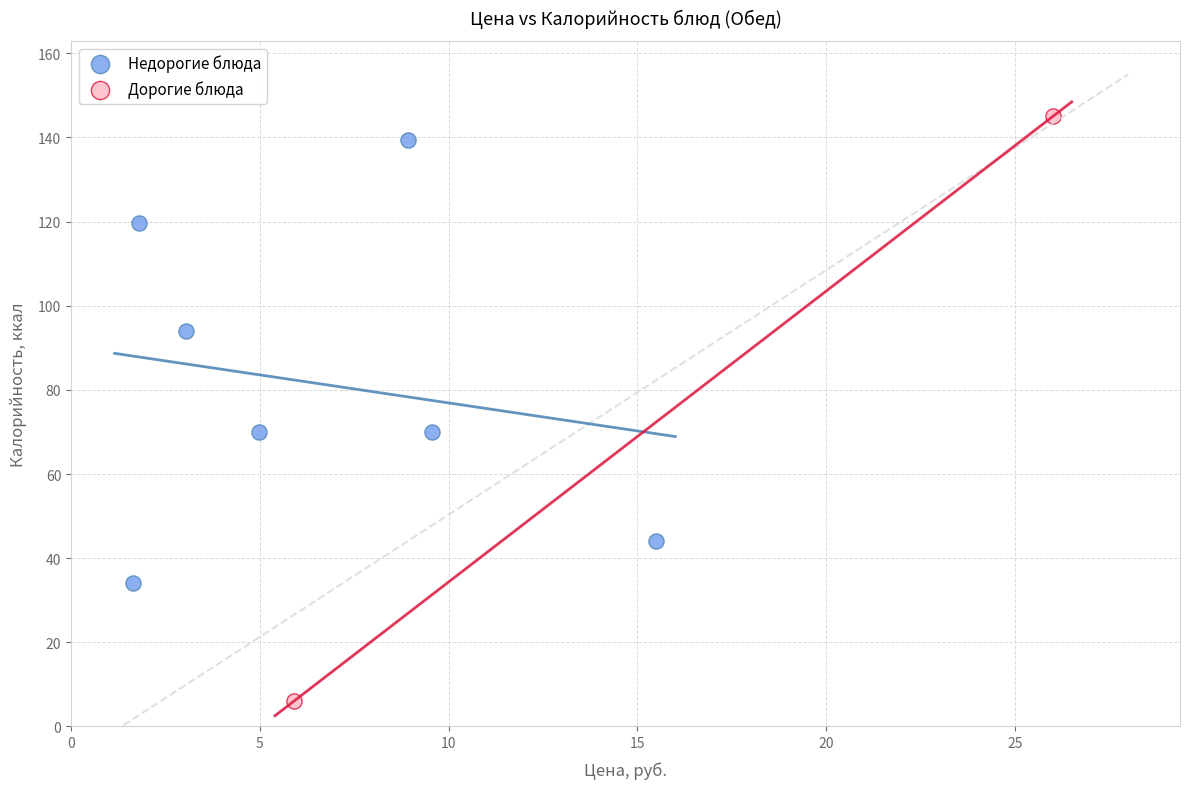

What are all the series names shown in the legend?

Недорогие блюда, Дорогие блюда